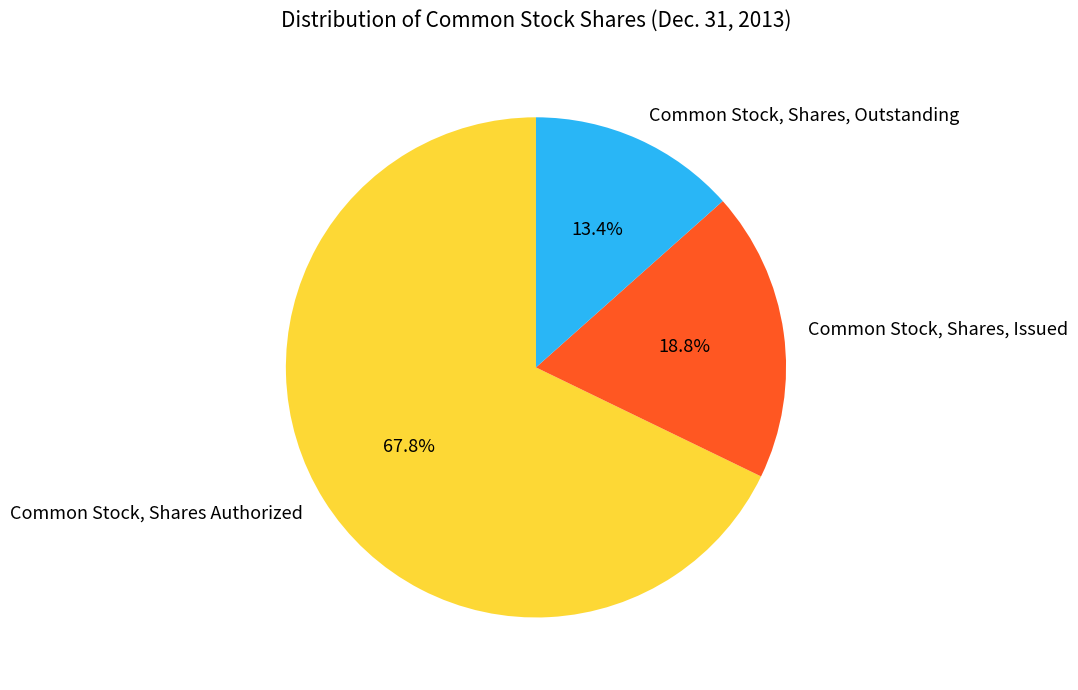

To the nearest percent, what is the combined percentage of Common Stock, Shares Authorized and Common Stock, Shares, Outstanding?

81%